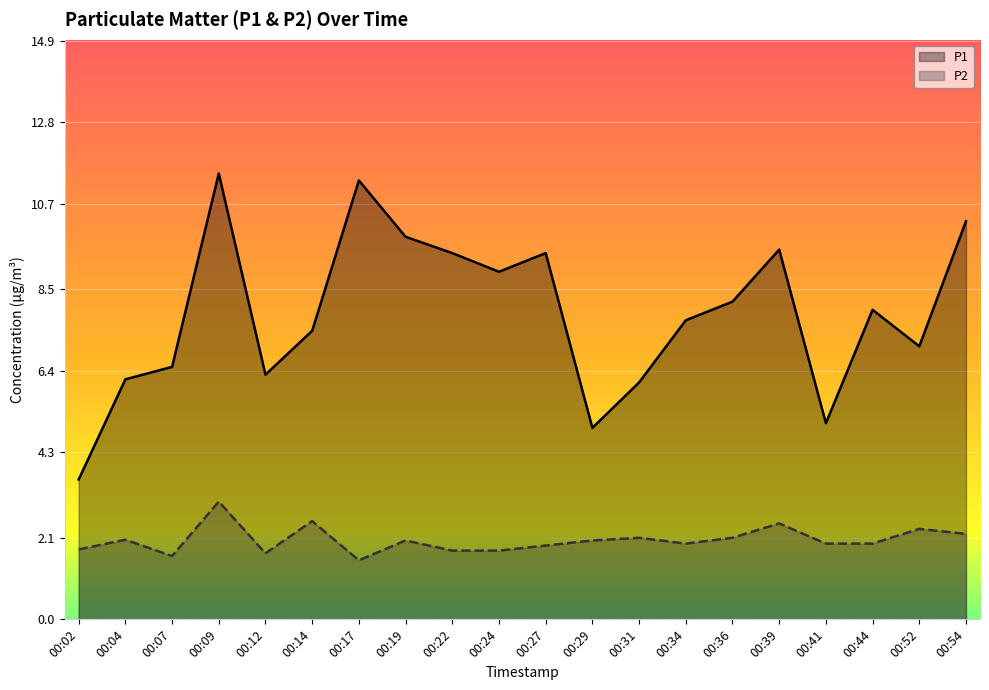

Rank the series by their average value, from highest to lowest.

P1, P2